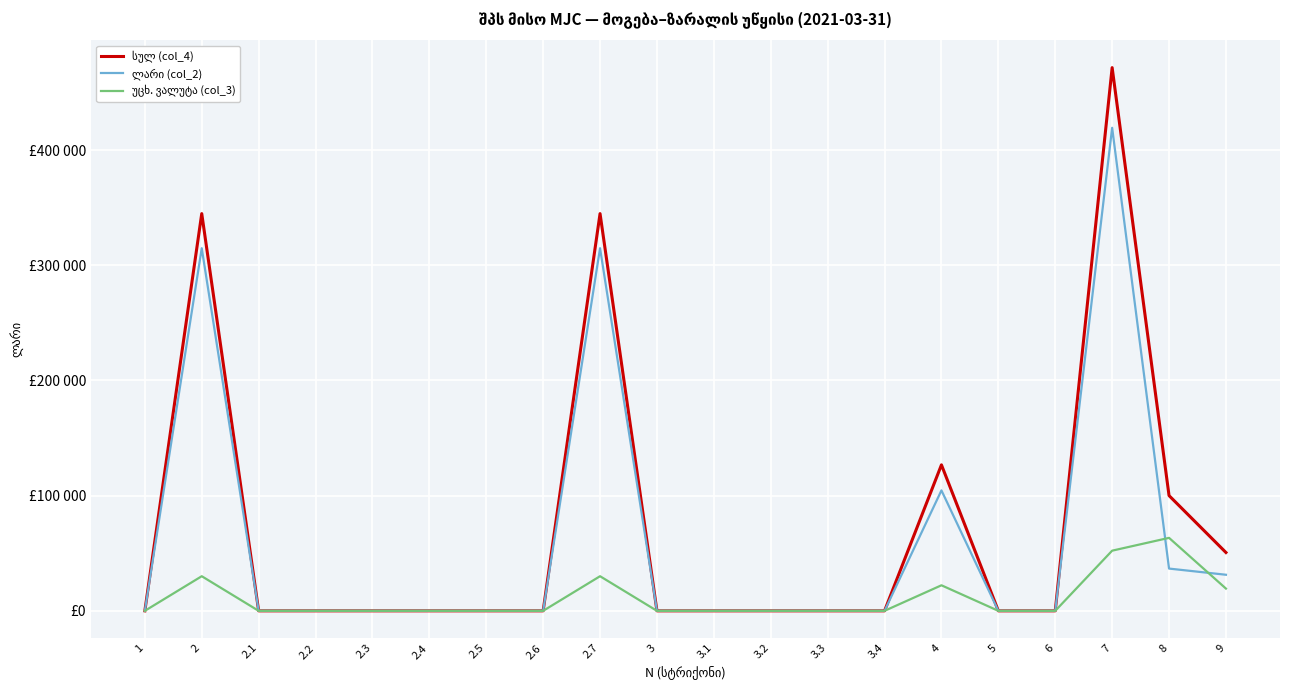

Reading left to right, extract all data points from this chart.

სულ (col_4): 1=0.0	2=344796.8	2.1=0.0	2.2=0.0	2.3=0.0	2.4=0.0	2.5=0.0	2.6=0.0	2.7=344796.8	3=0.0	3.1=0.0	3.2=0.0	3.3=0.0	3.4=0.0	4=126716.1	5=0.0	6=0.0	7=471513.0	8=100017.3	9=50628.8
ლარი (col_2): 1=0.0	2=314749.9	2.1=0.0	2.2=0.0	2.3=0.0	2.4=0.0	2.5=0.0	2.6=0.0	2.7=314749.9	3=0.0	3.1=0.0	3.2=0.0	3.3=0.0	3.4=0.0	4=104540.1	5=0.0	6=0.0	7=419290.0	8=36677.3	9=31315.1
უცხ. ვალუტა (col_3): 1=0.0	2=30046.9	2.1=0.0	2.2=0.0	2.3=0.0	2.4=0.0	2.5=0.0	2.6=0.0	2.7=30046.9	3=0.0	3.1=0.0	3.2=0.0	3.3=0.0	3.4=0.0	4=22176.0	5=0.0	6=0.0	7=52222.9	8=63340.0	9=19313.7